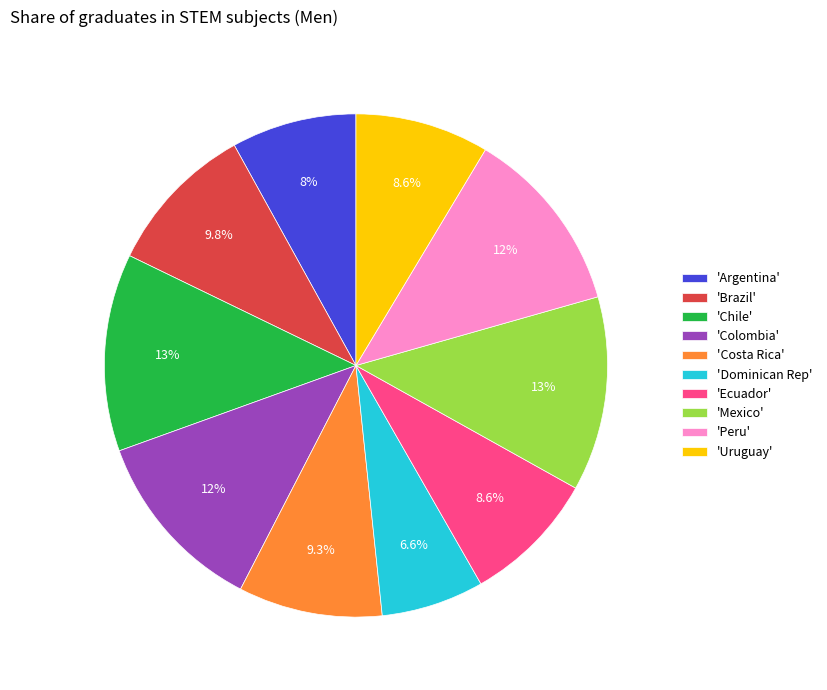

How many segments does this pie chart have?

10